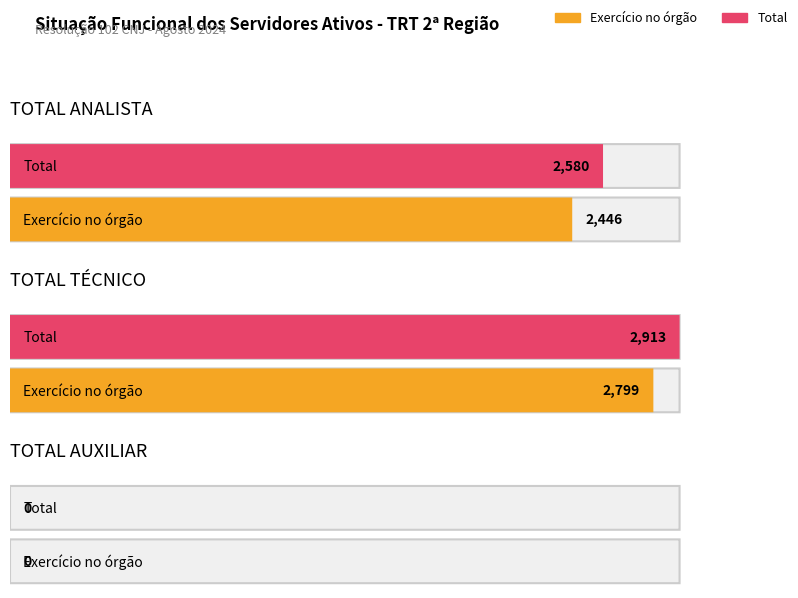

How many groups of bars are there?

3